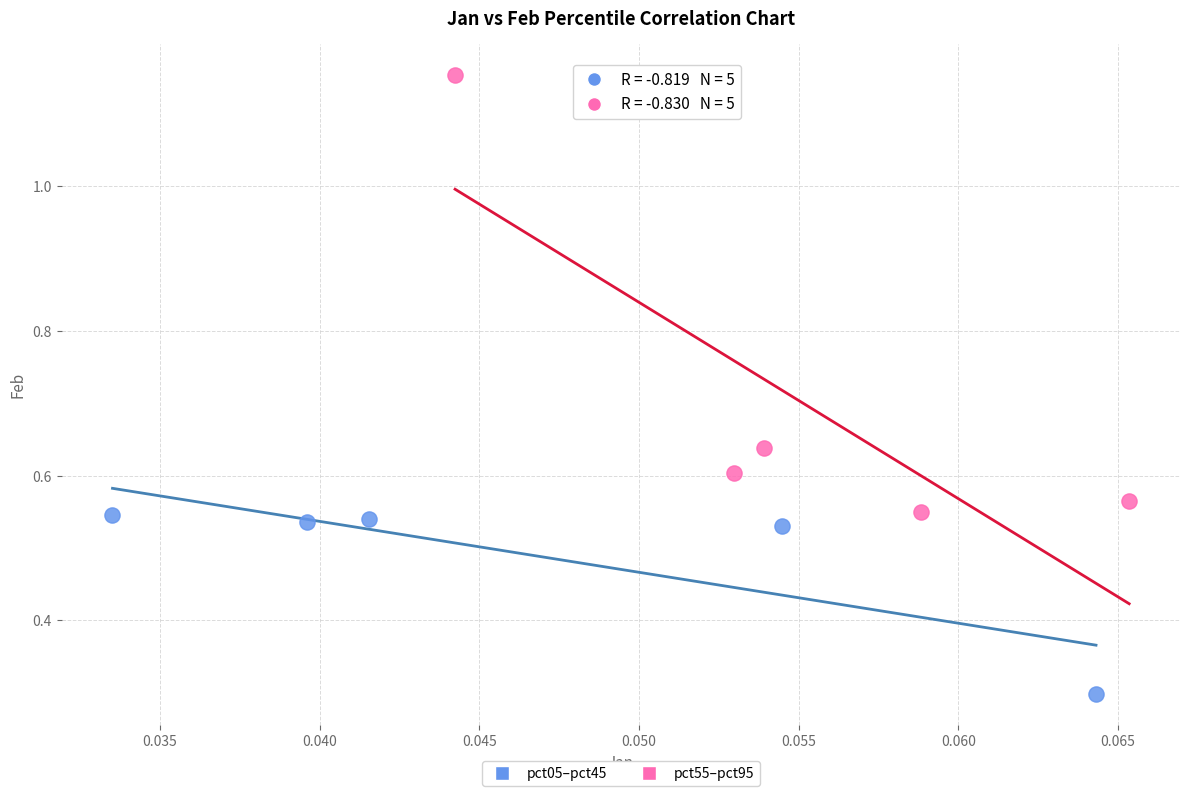

What are all the series names shown in the legend?

pct05–pct45, pct55–pct95